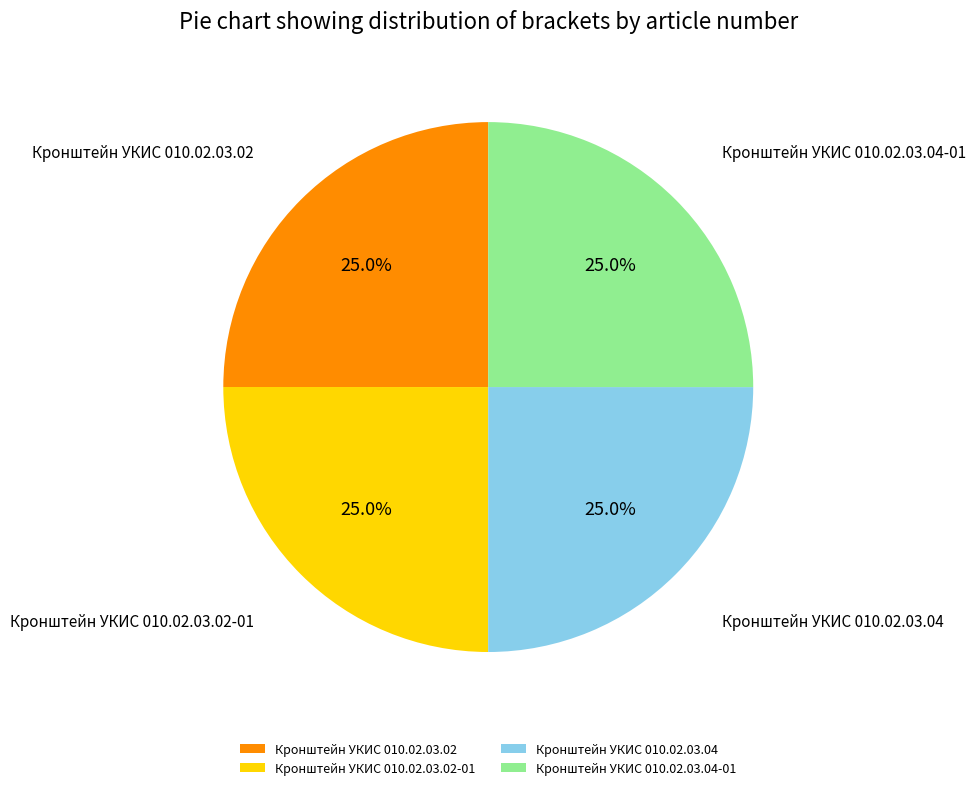

Is Кронштейн УКИС 010.02.03.04-01 the majority of the pie?

No